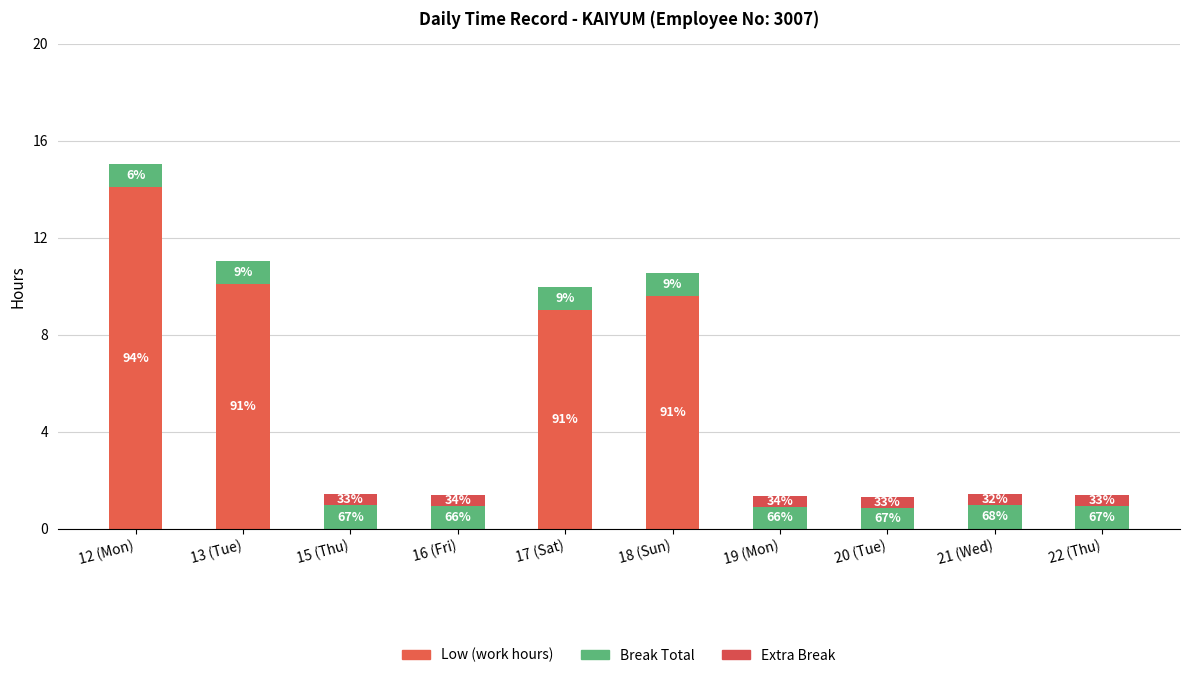

What is the label of the 9th bar from the left?

21 (Wed)